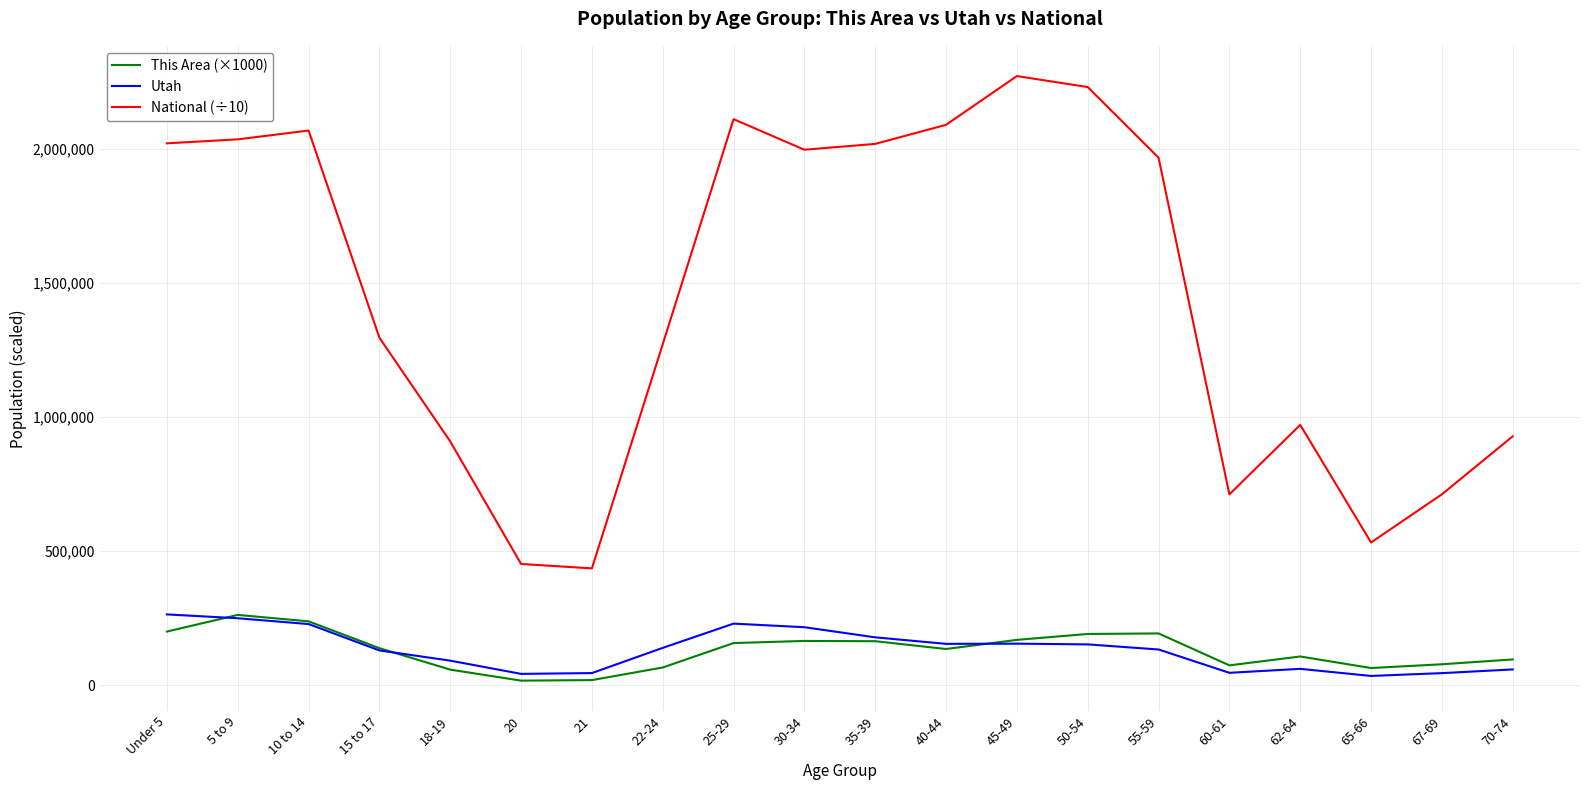

What is the difference between the highest and lowest values at 50-54?

2077679.5